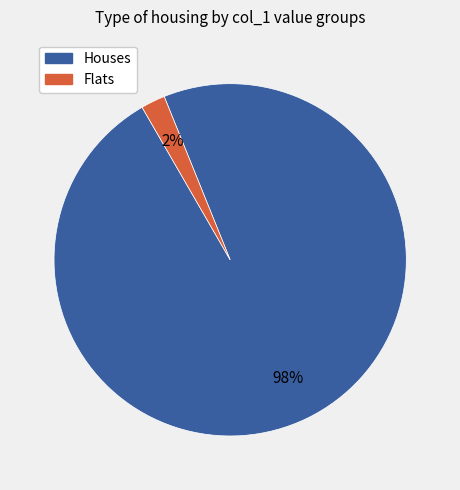

To the nearest percent, what is the difference between the largest and smallest slice percentages?

96%